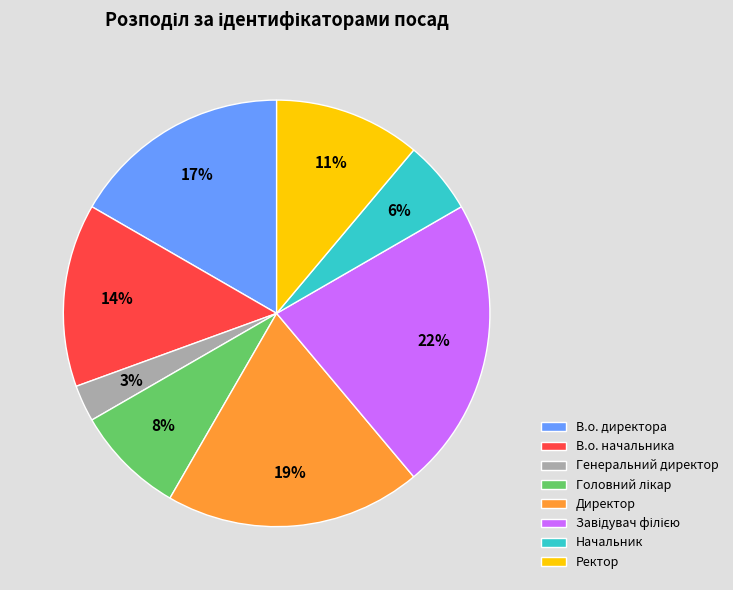

To the nearest percent, what is the difference between the Ректор and Генеральний директор slice percentages?

8%